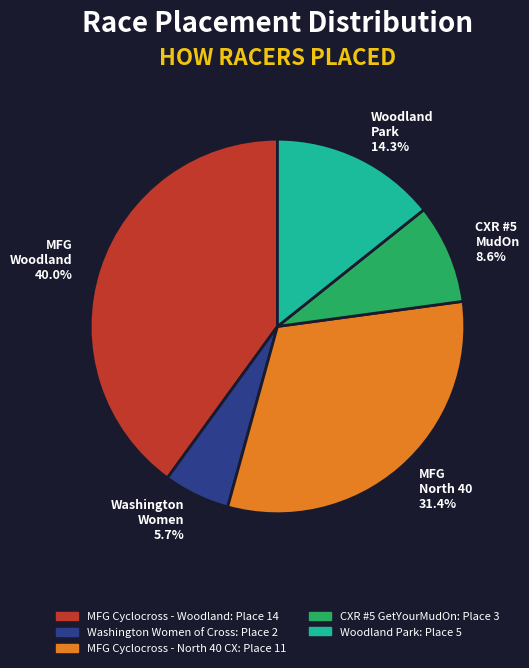

What is the largest slice in the pie chart?

MFG Woodland